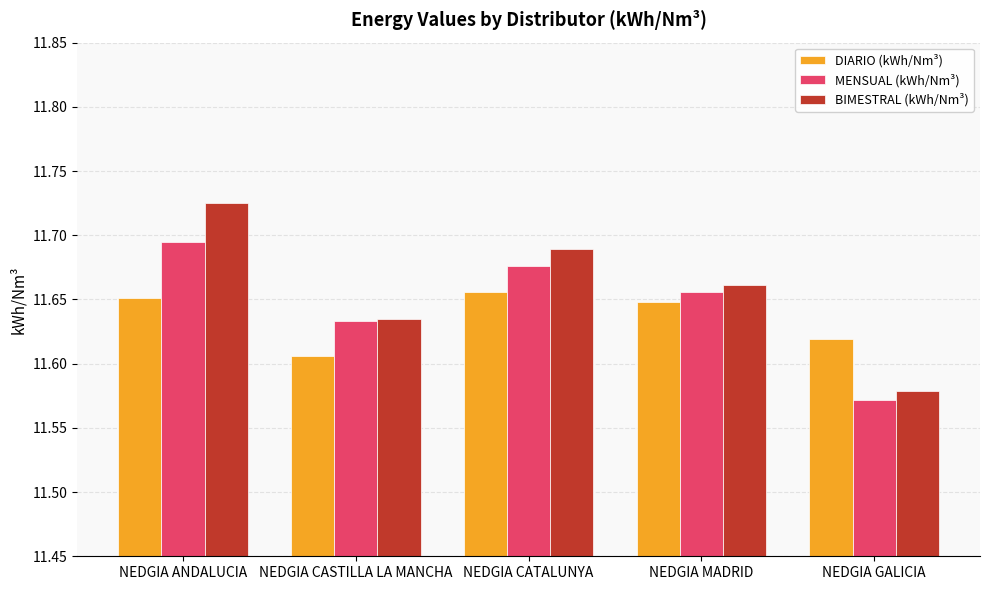

The MENSUAL (kWh/Nm³) series shows 2.6 at NEDGIA GALICIA. True or false?

False